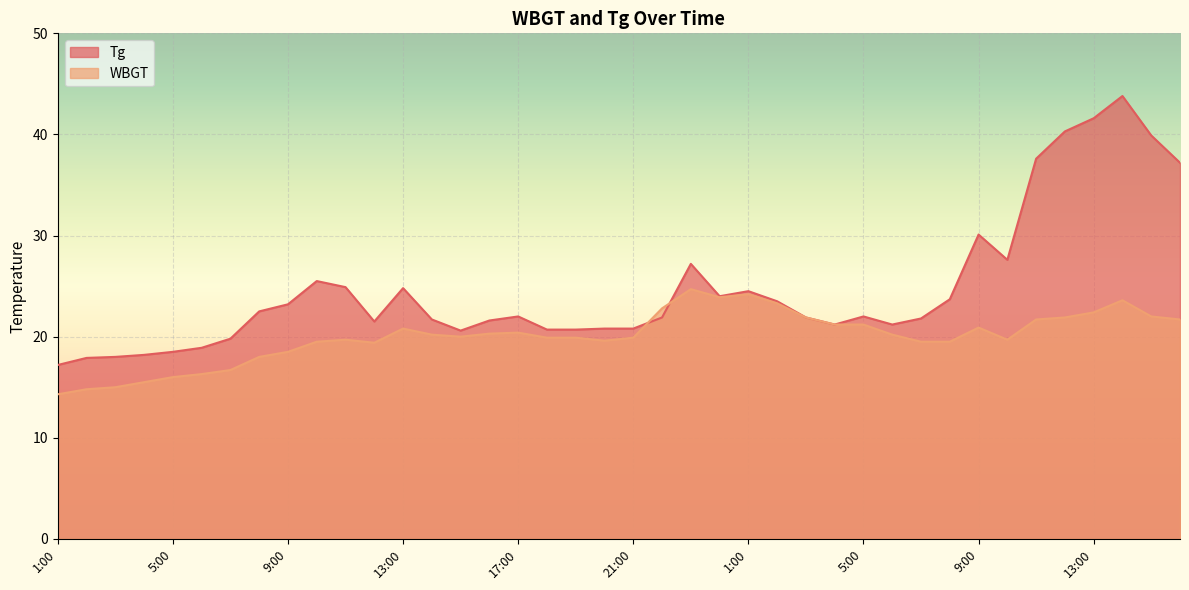

What is the sum of all Tg values?

990.8